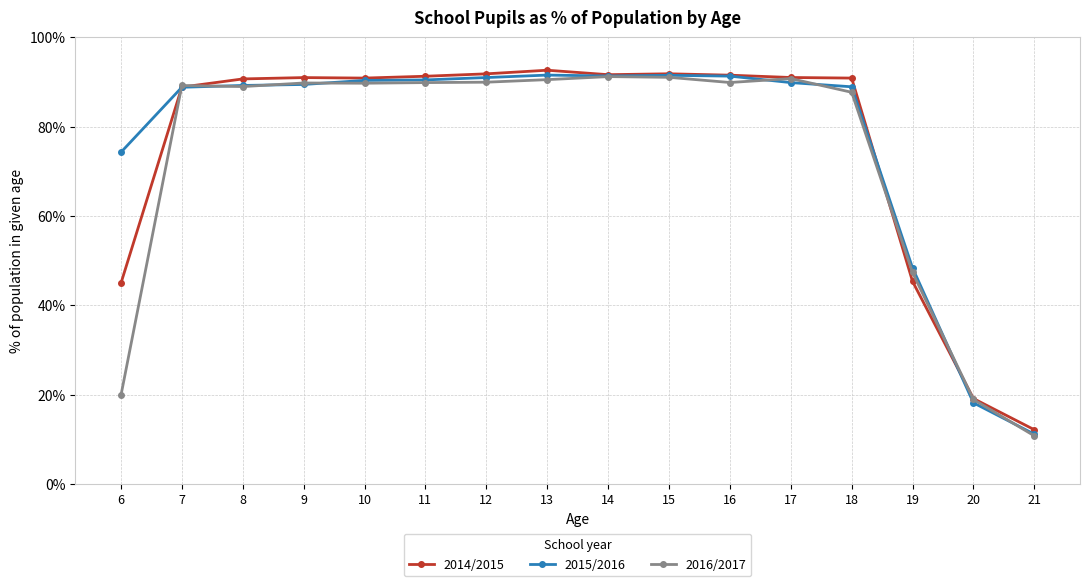

The 2015/2016 series shows 48.4 at 19. True or false?

True